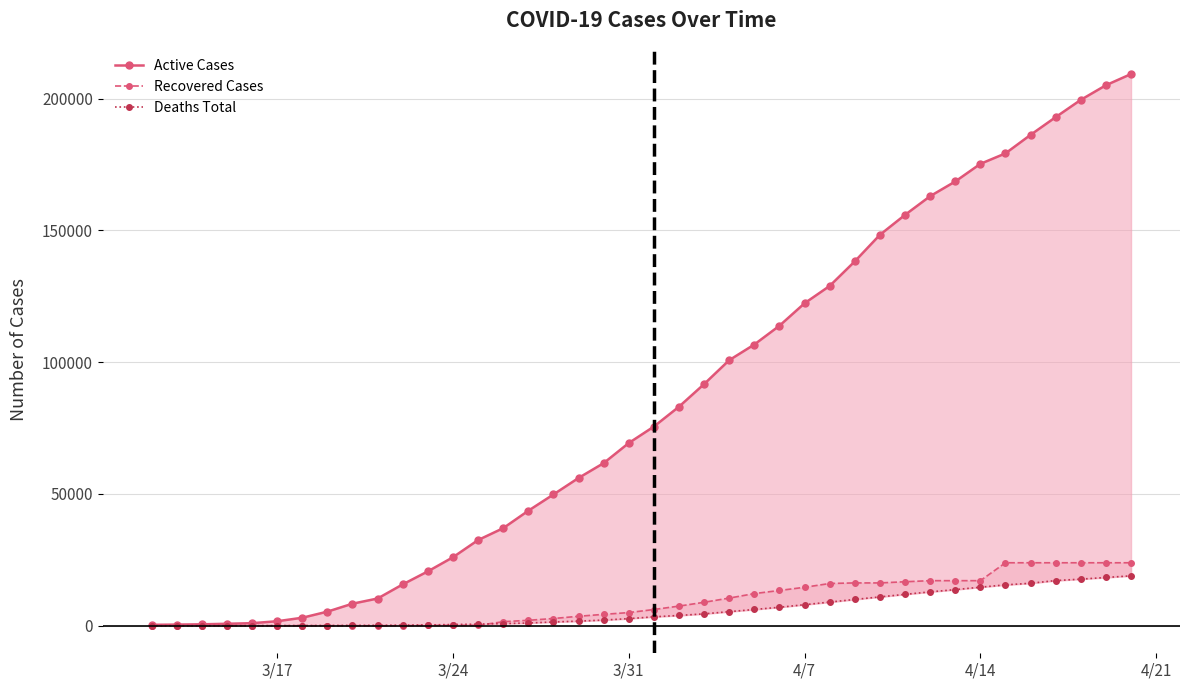

How many categories are shown in the chart?

40